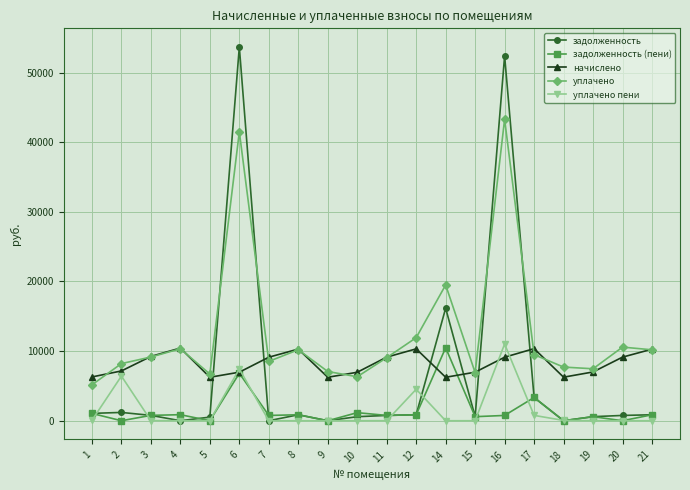

At which label does задолженность first exceed 769?

1